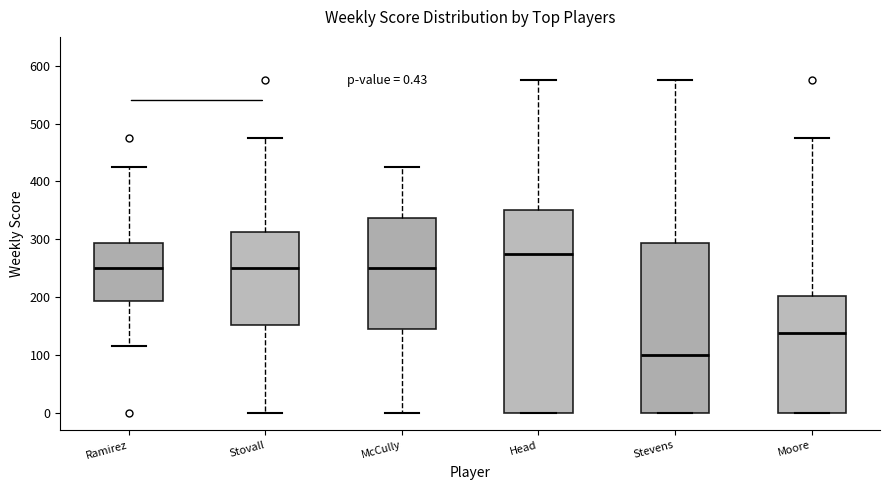

Comparing the boxes themselves (not the whiskers), which one is the tallest?

Head